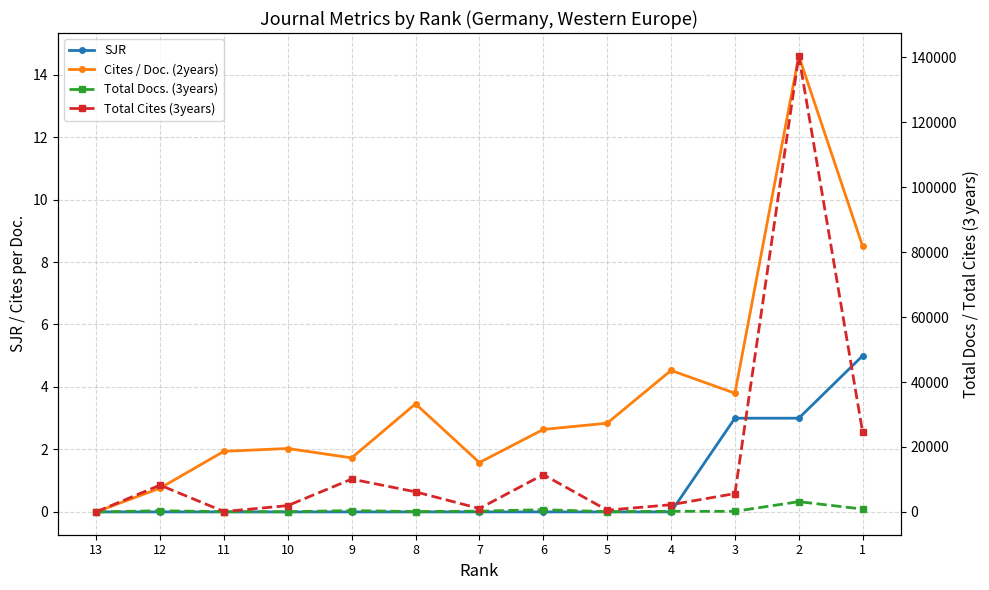

What is the total value across all series at 9?

10516.7